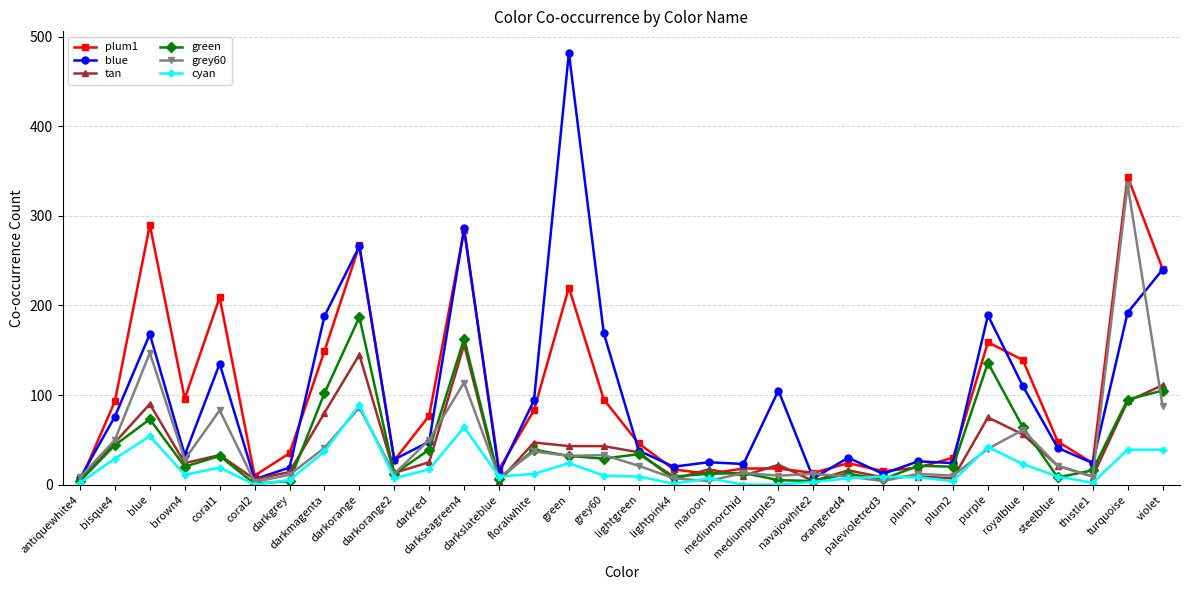

Is the value of green at mediumorchid greater than the value of cyan at turquoise?

No